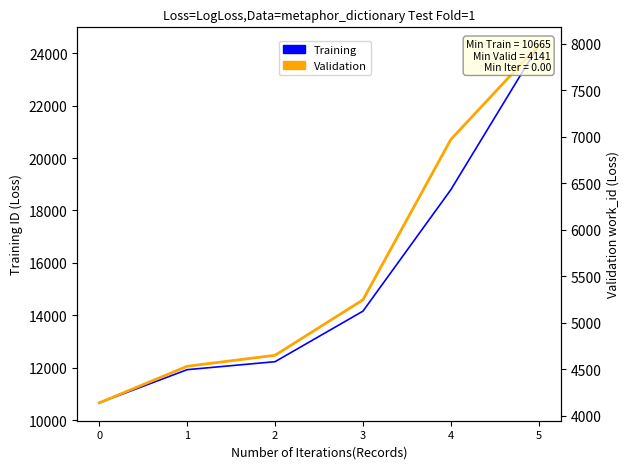

True or false: Validation has more than 1 interior local peaks.

False